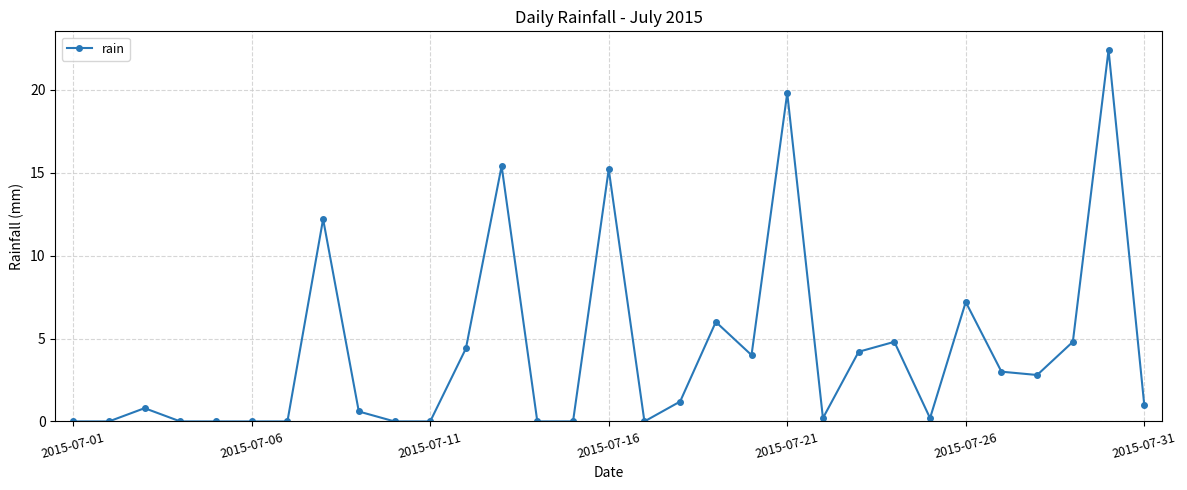

Does the chart have visible grid lines?

Yes